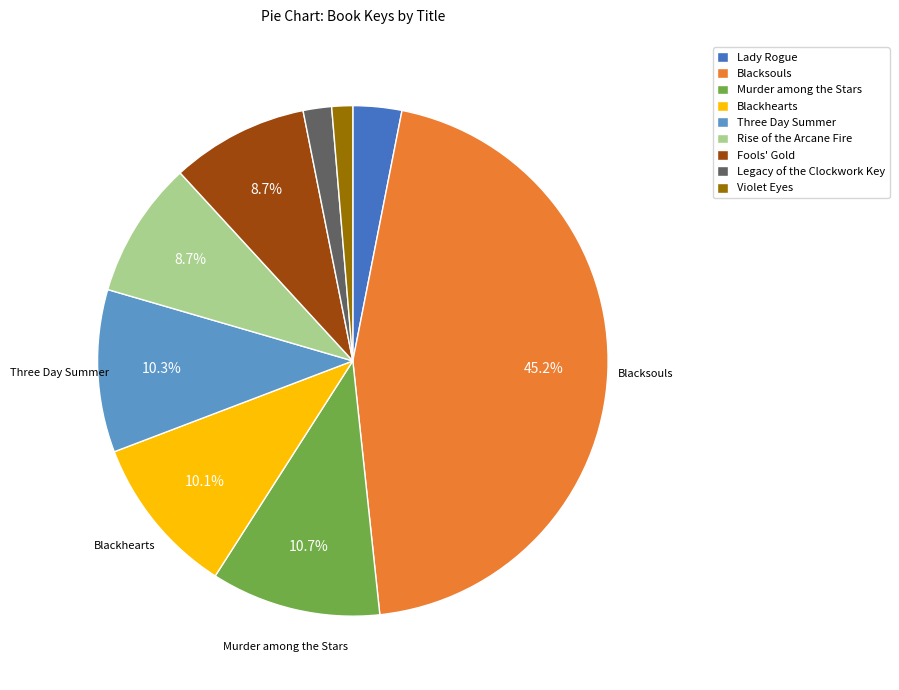

Count the number of slices in the pie.

9